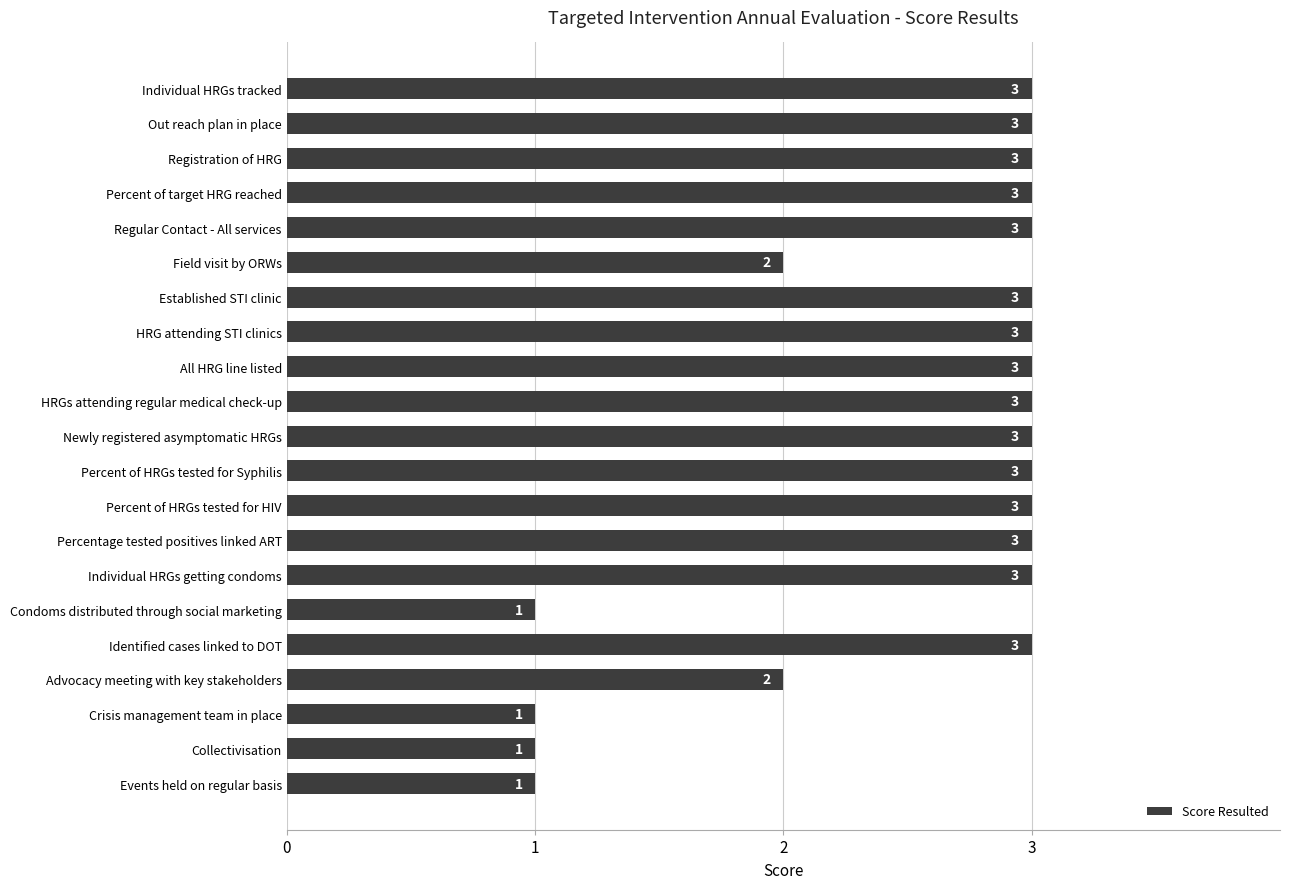

How many data points does each series have?

21